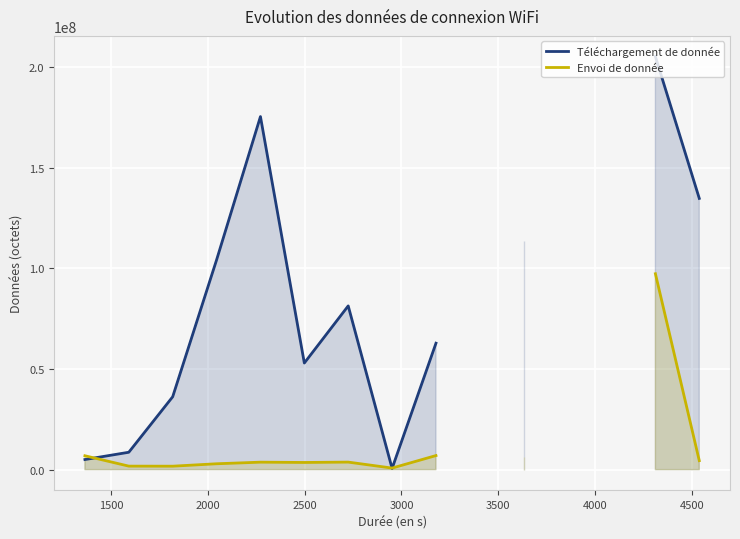

At how many categories does at least one series exceed 66245230?

6